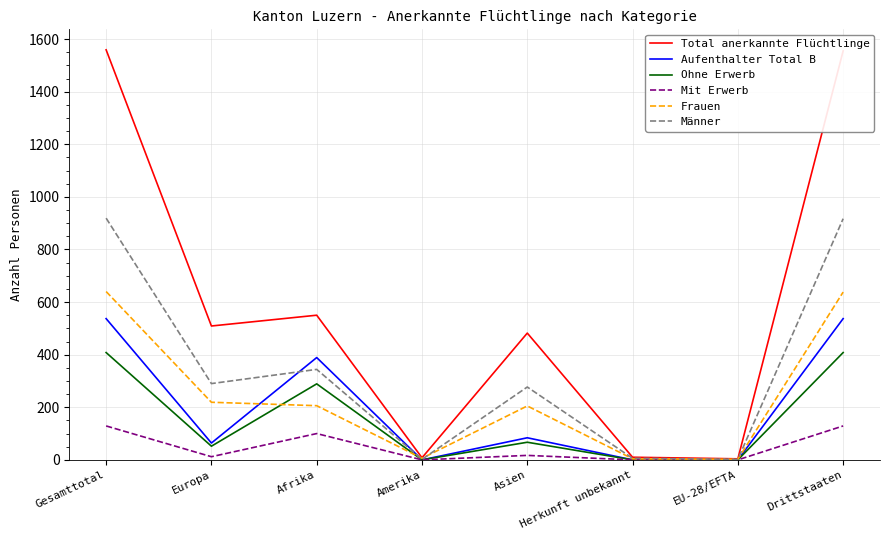

What is the spread (max minus min) of values at Asien?

465